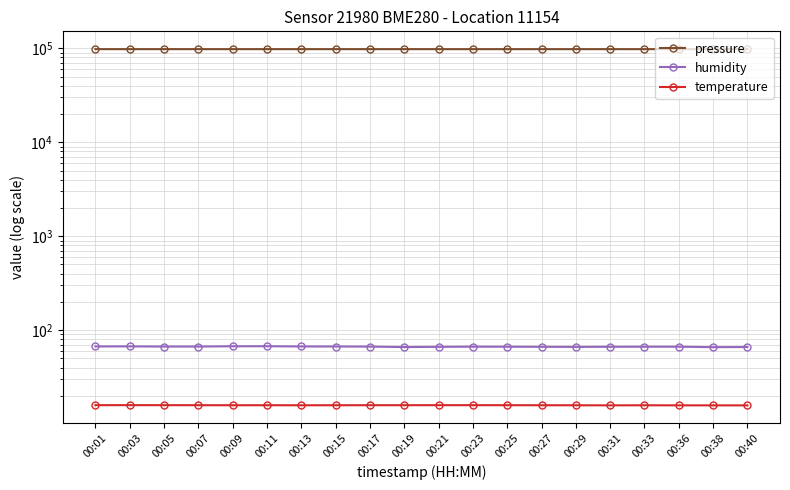

The humidity series shows 105.4 at 00:23. True or false?

False